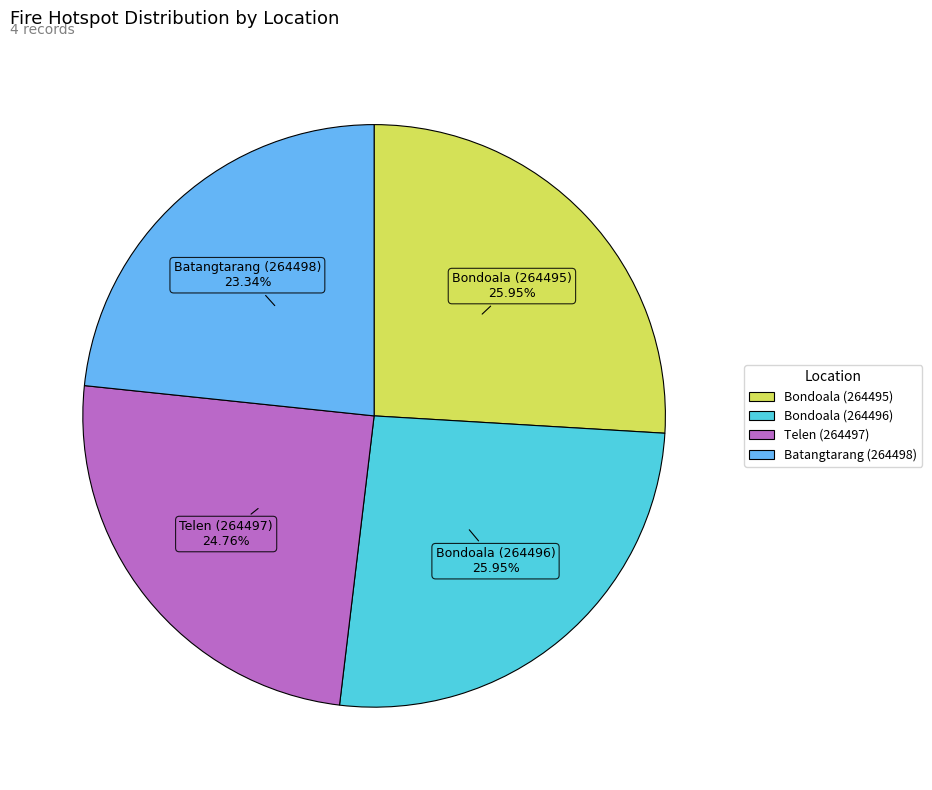

Do Telen (264497) and Bondoala (264496) together represent more than half of the pie?

Yes